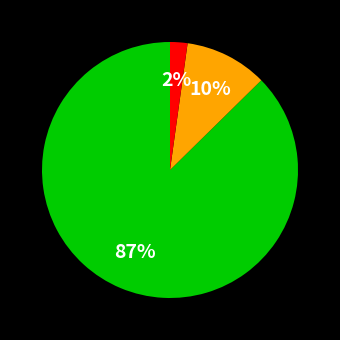

Is there any slice that represents more than half of the pie?

Yes